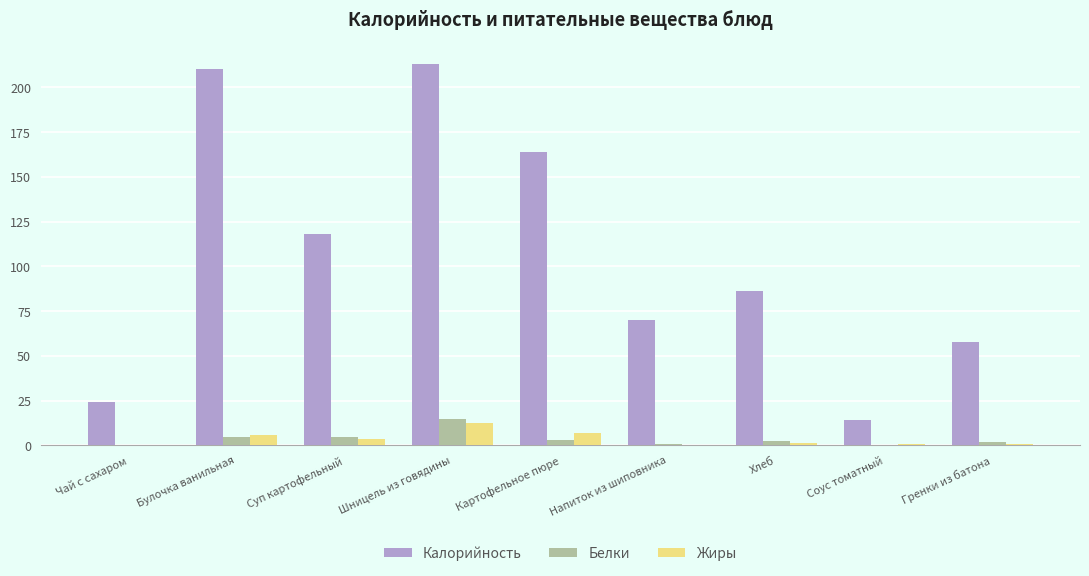

What is the greatest value displayed?

213.0